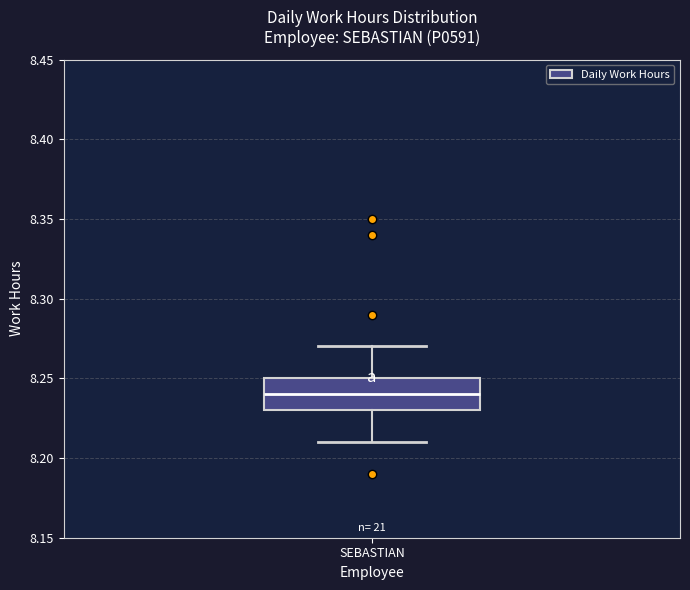

Read this box plot against the y-axis: the position of the median line, the range covered by the box, and the ends of both whiskers. The values are not printed on the chart, so give them approximately, as read against the axis.

median 8.24, box 8.23 to 8.25, whiskers 8.21 to 8.27